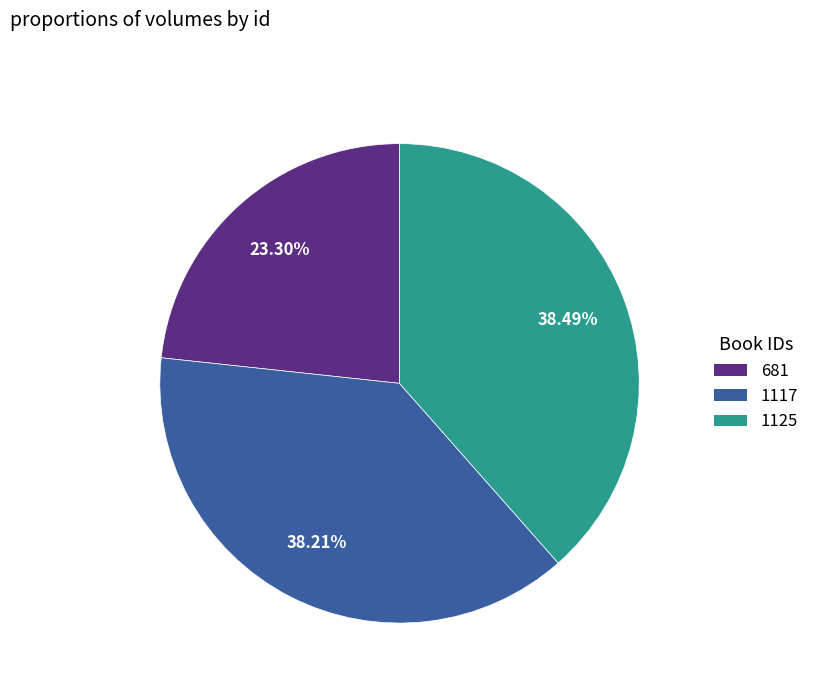

Is it true that 1117 is 50% of the pie?

False